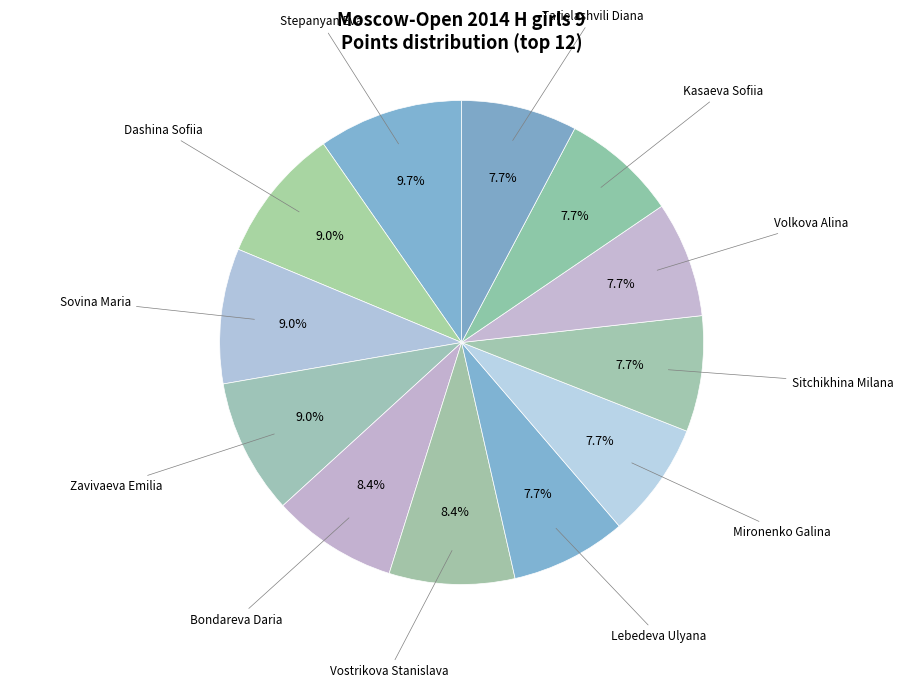

What percentage is the Kasaeva Sofiia slice, to the nearest percent?

8%